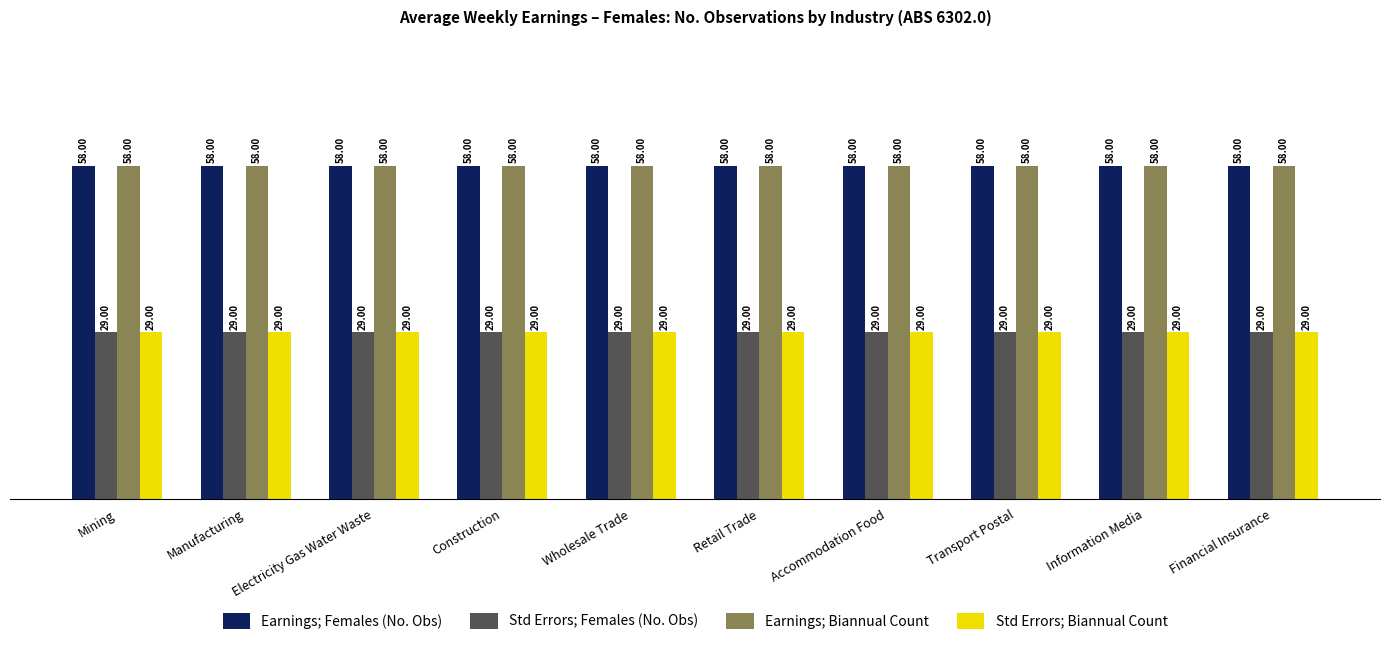

How many groups of bars are there?

10